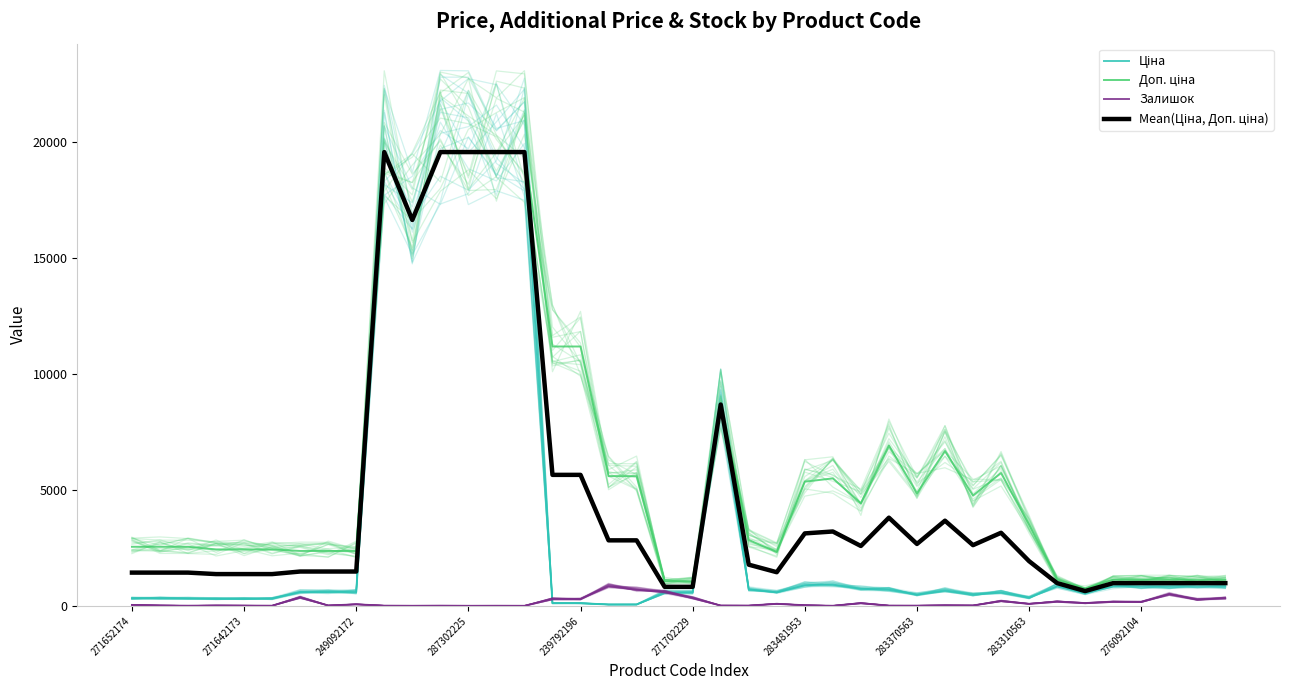

Between 249092172 and 283310563, which series saw the biggest shift?

Доп. ціна